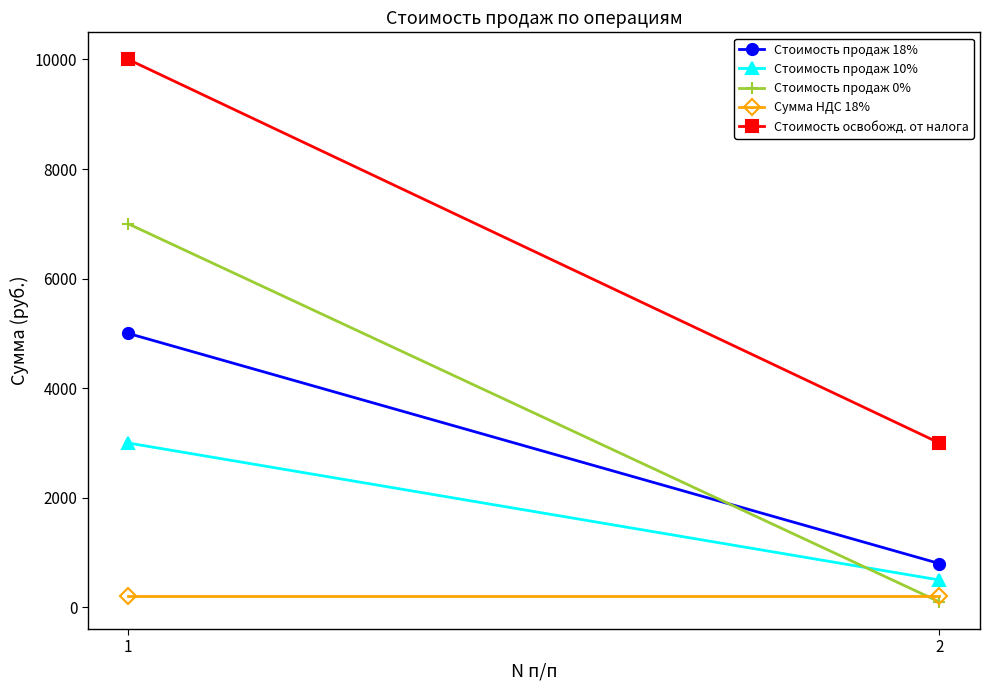

The Стоимость продаж 18% series shows 7751 at 1. True or false?

False